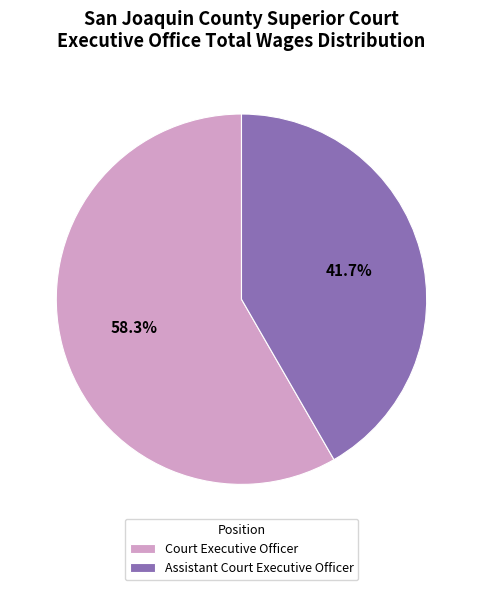

Count the number of slices in the pie.

2